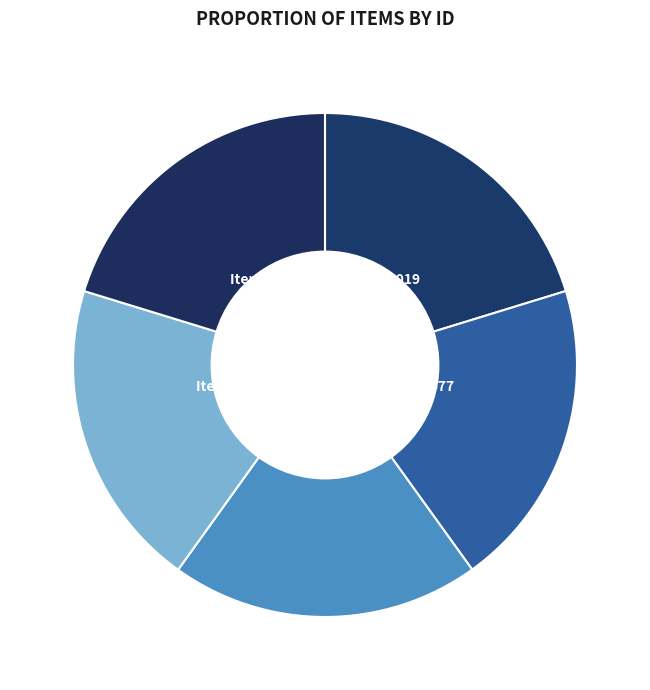

Do Item 24477 and Item 25019 together represent more than half of the pie?

No